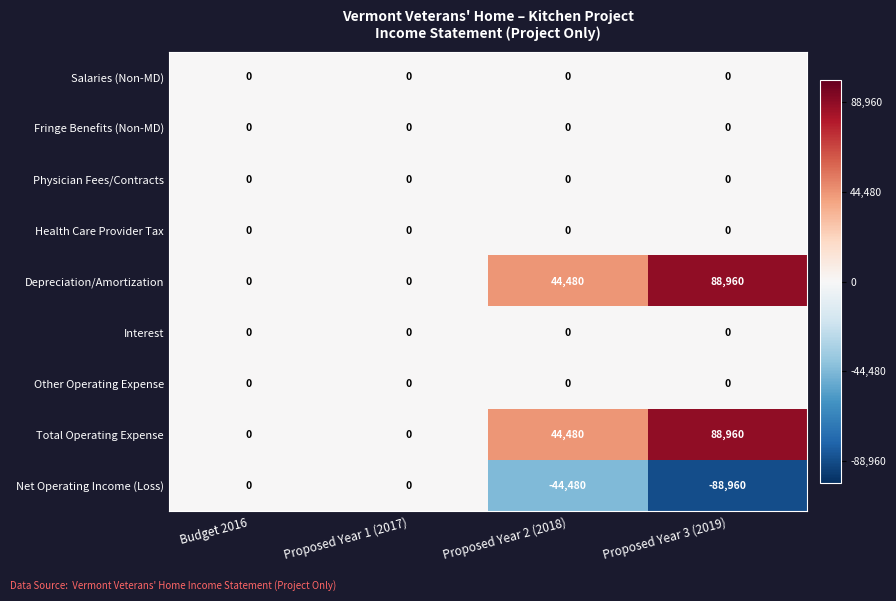

At how many categories does at least one series exceed 81583?

1